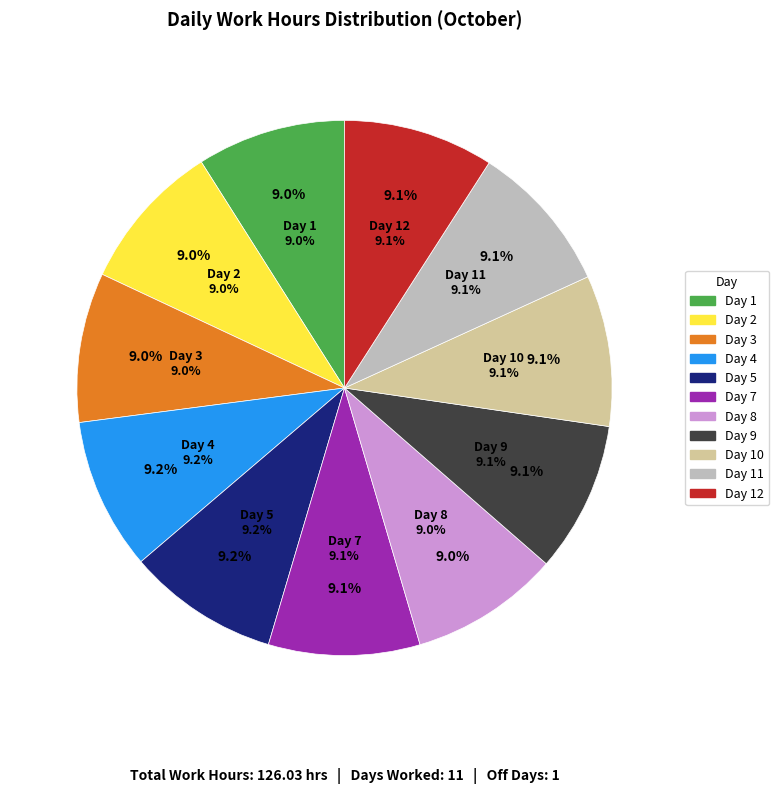

Which slice is the largest?

Day 4